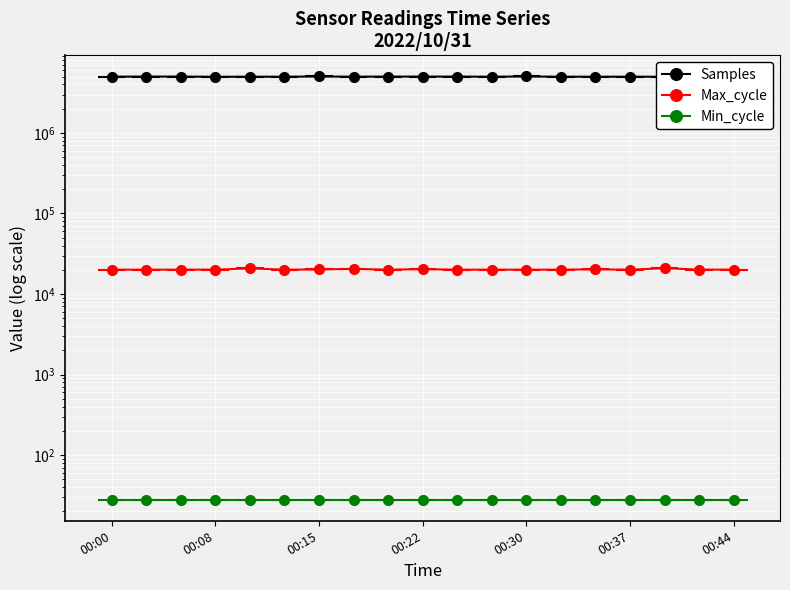

How many categories are shown in the chart?

19